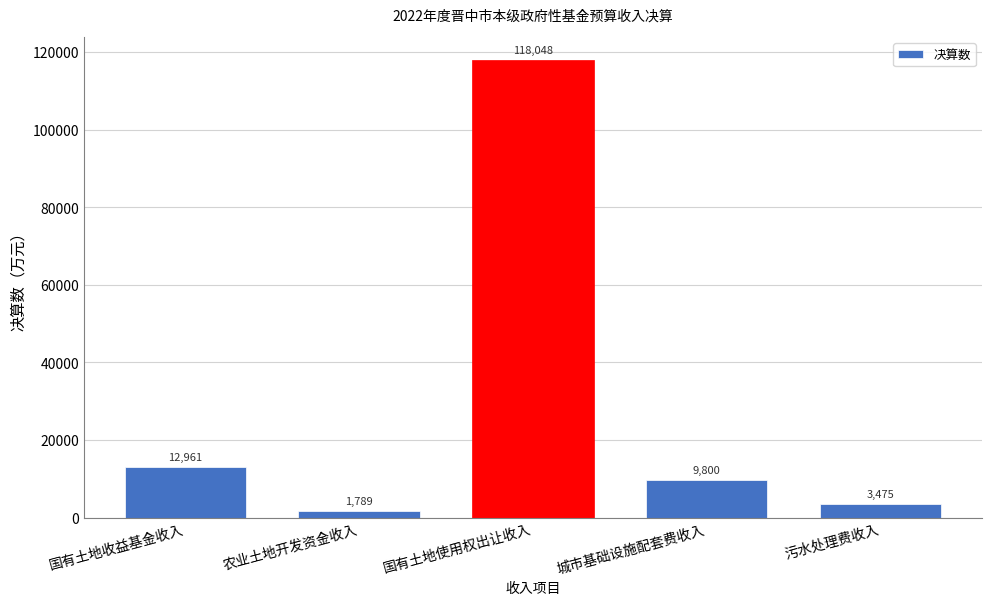

Reading left to right, what are all the values shown in this chart?

国有土地收益基金收入=12961	农业土地开发资金收入=1789	国有土地使用权出让收入=118048	城市基础设施配套费收入=9800	污水处理费收入=3475